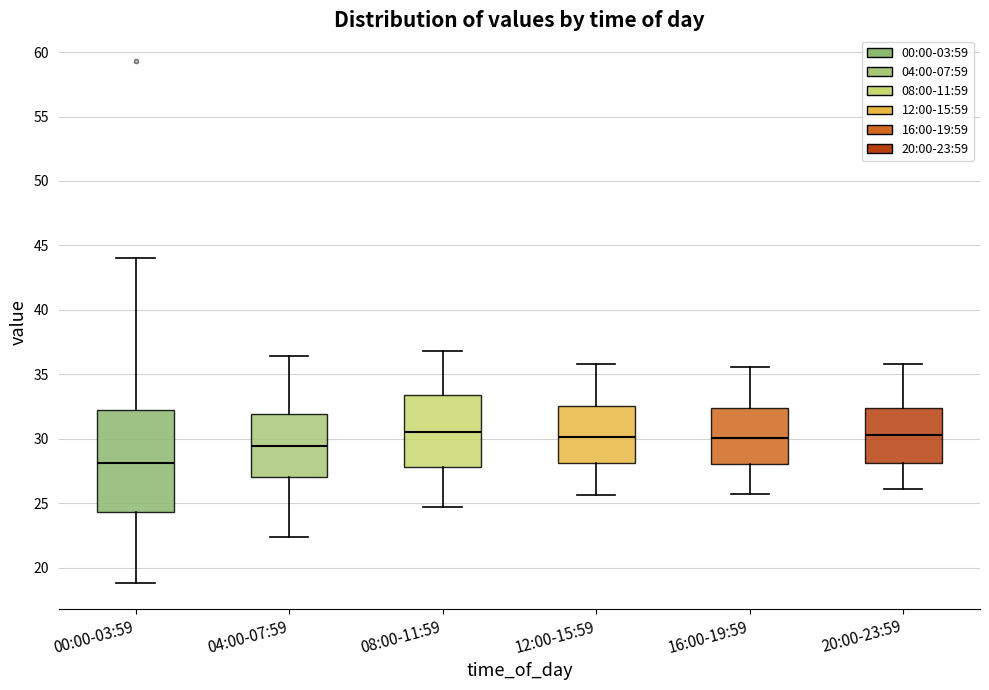

Which box is the tallest, from its lower edge to its upper edge?

00:00-03:59